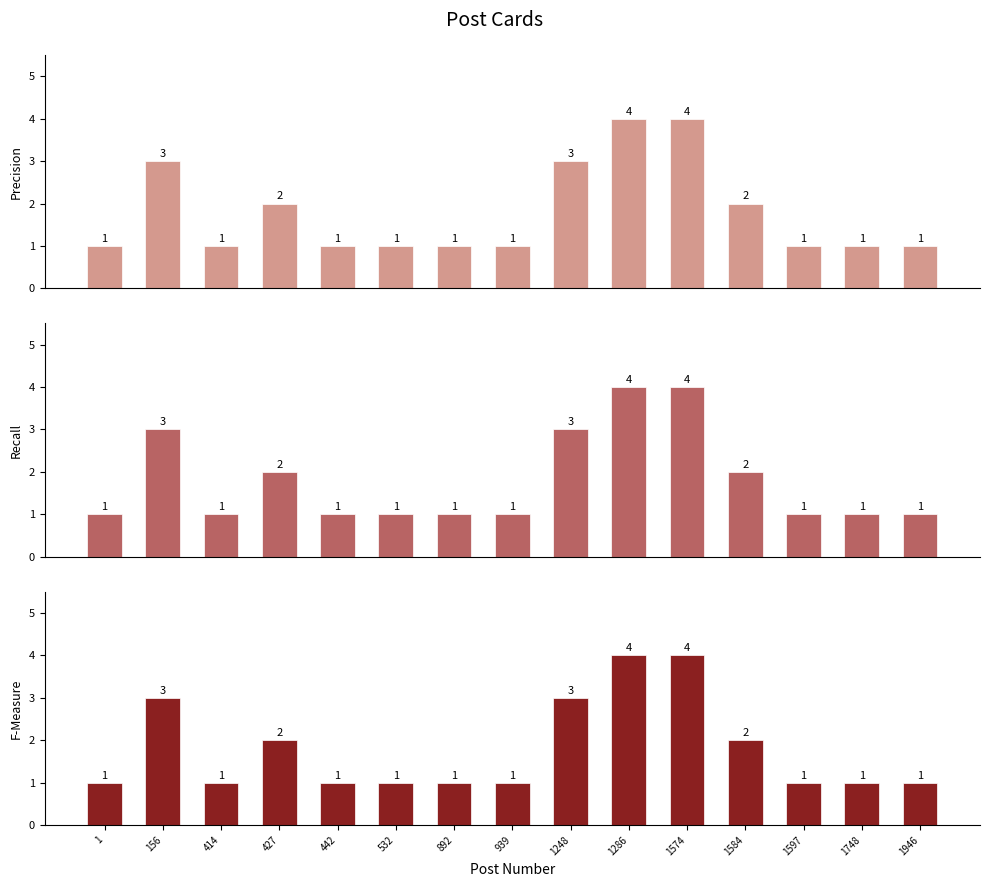

Reading left to right, what are all the values shown in this chart?

Precision: 1=1	156=3	414=1	427=2	442=1	532=1	892=1	939=1	1248=3	1286=4	1574=4	1584=2	1597=1	1748=1	1946=1
Recall: 1=1	156=3	414=1	427=2	442=1	532=1	892=1	939=1	1248=3	1286=4	1574=4	1584=2	1597=1	1748=1	1946=1
F-Measure: 1=1	156=3	414=1	427=2	442=1	532=1	892=1	939=1	1248=3	1286=4	1574=4	1584=2	1597=1	1748=1	1946=1